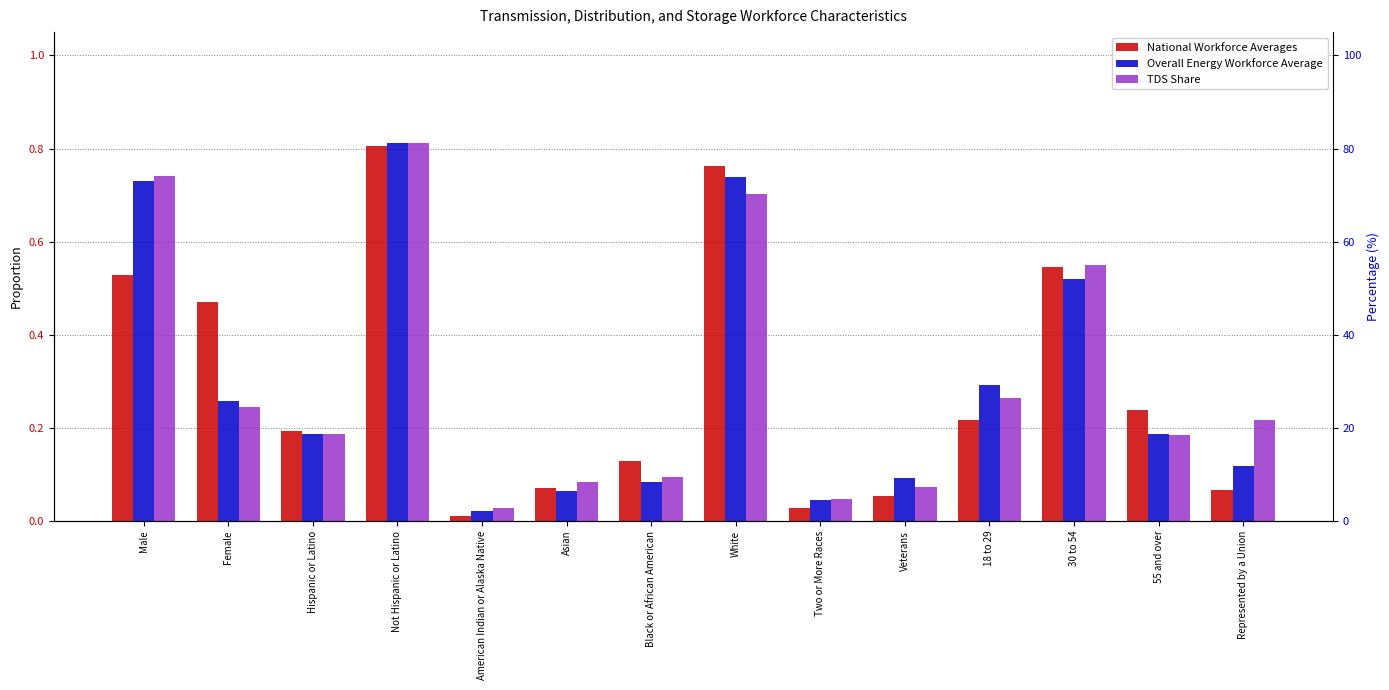

Where is Overall Energy Workforce Average nearest to the value 0?

American Indian or Alaska Native